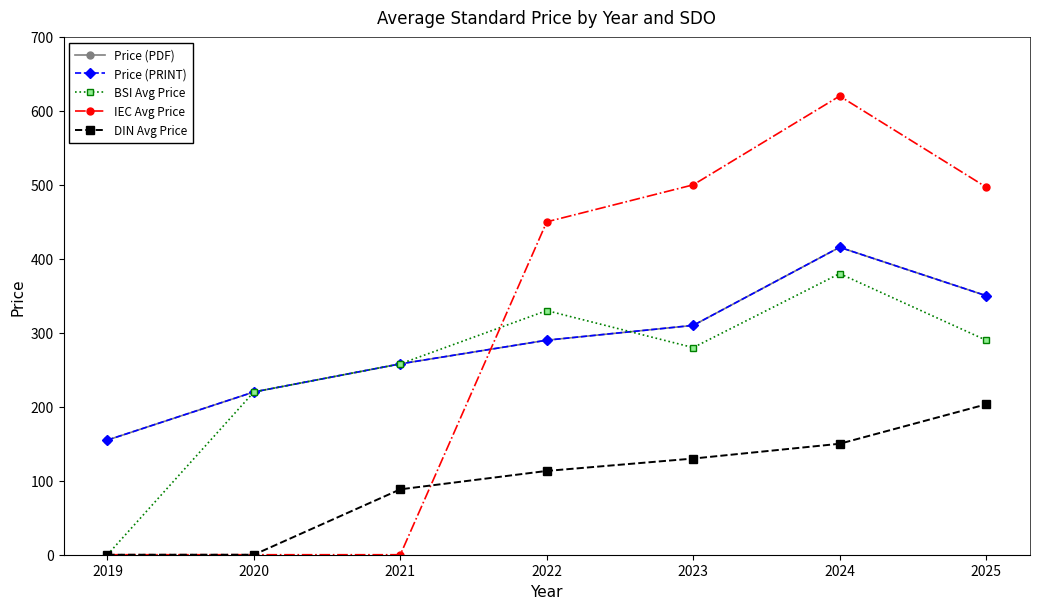

The value of DIN Avg Price at 2022 is 151.2. True or false?

False